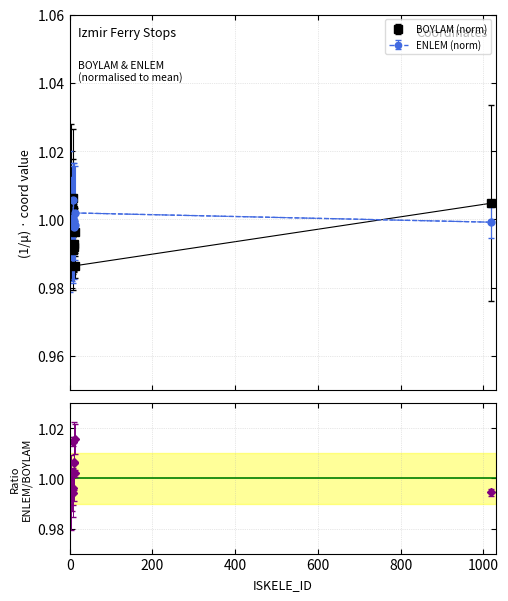

Where is BOYLAM nearest to the value 0?

13